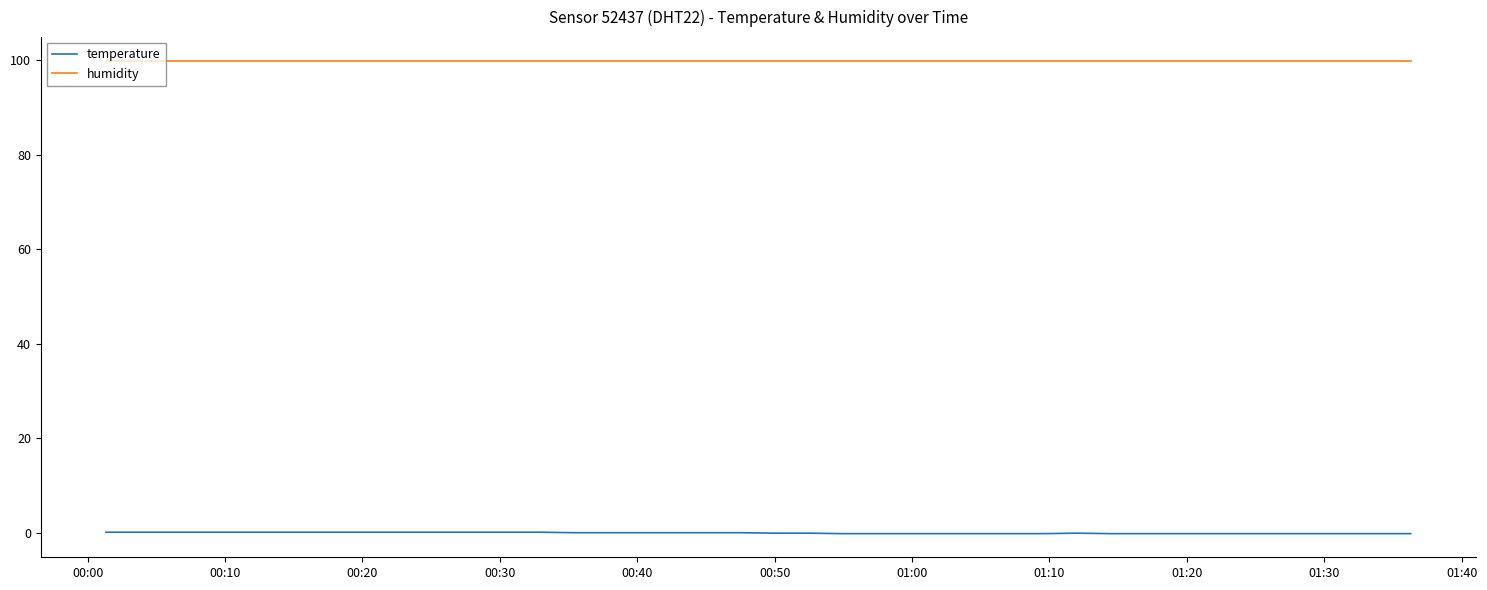

What are all the series names shown in the legend?

temperature, humidity